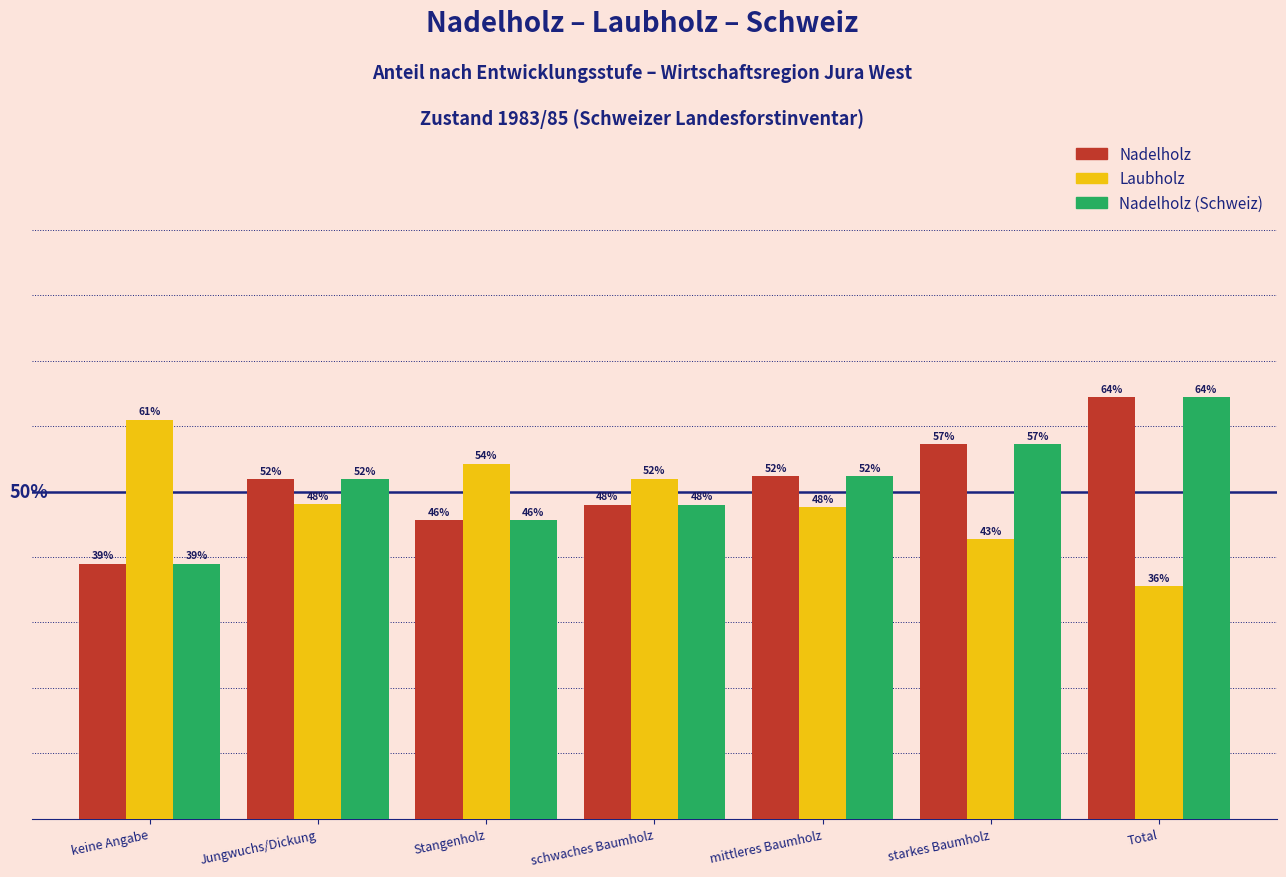

Which category has the highest value across all series?

Total